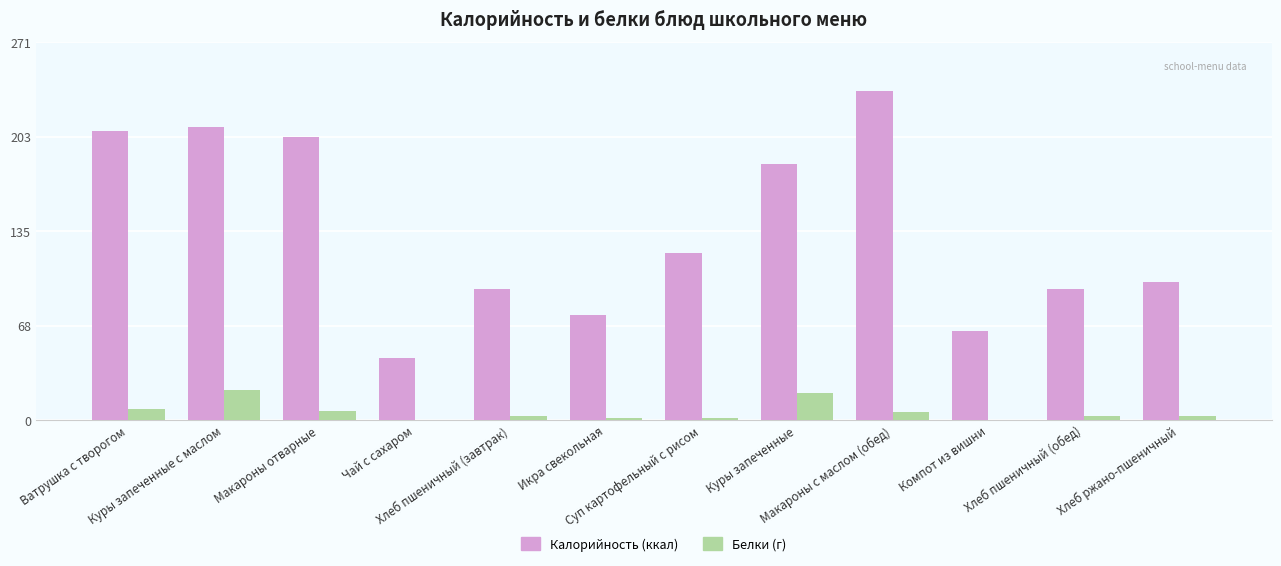

How many series are shown in this chart?

2